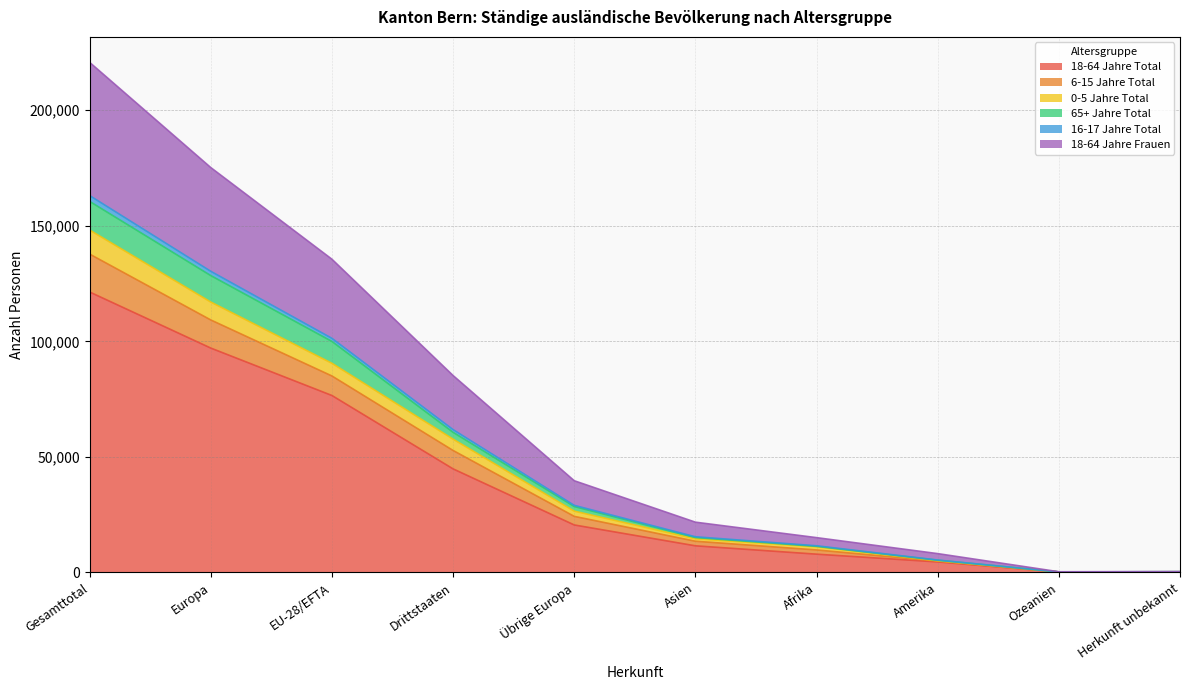

Does the chart have visible grid lines?

Yes